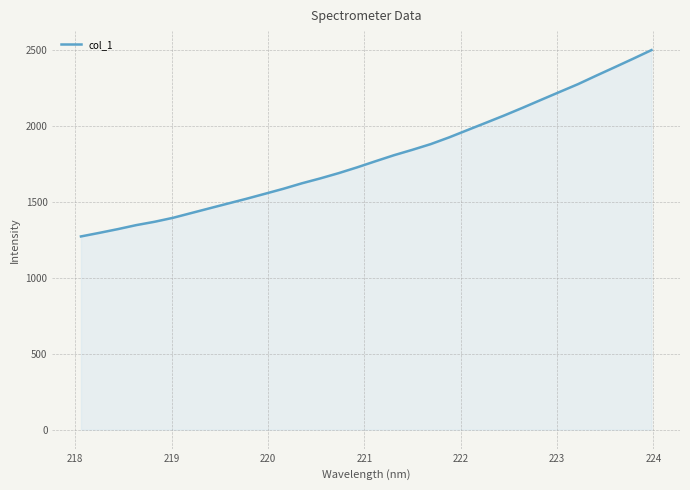

What is the minimum value shown in the chart?

1272.9